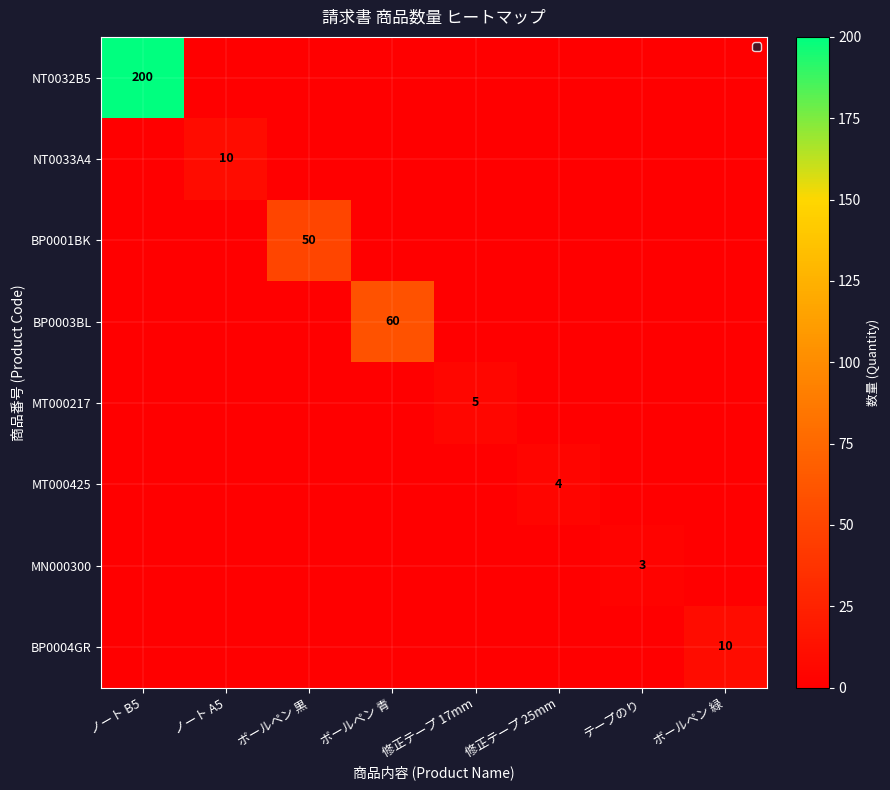

Rank the categories by MT000217 value from lowest to highest.

ノート B5, ノート A5, ボールペン 黒, ボールペン 青, 修正テープ 25mm, テープのり, ボールペン 緑, 修正テープ 17mm